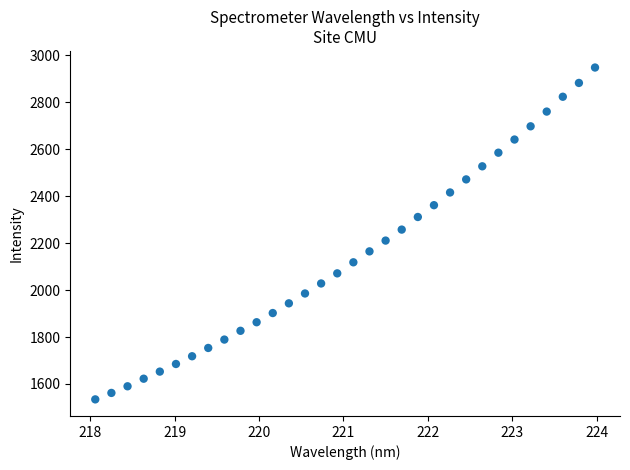

What is the range of Y values (max minus min)?

1413.8